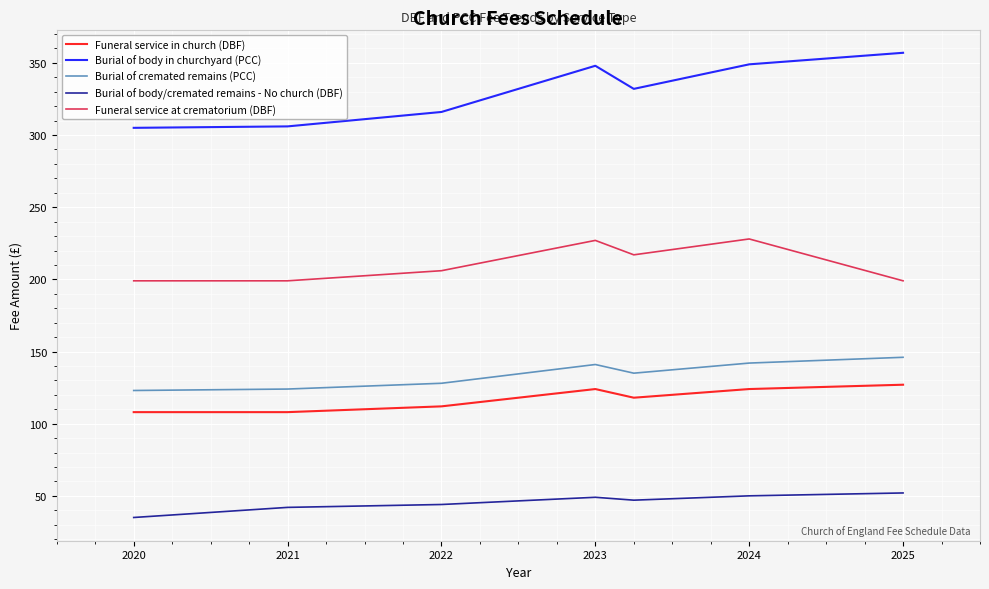

How many interior local peaks does the Funeral service at crematorium (DBF) series have?

2